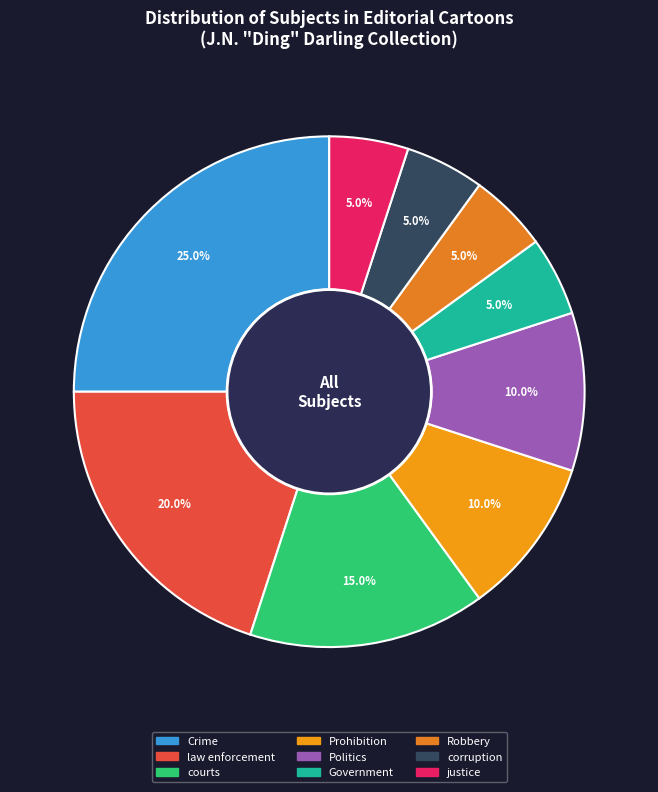

To the nearest percent, what is the average slice percentage?

11%